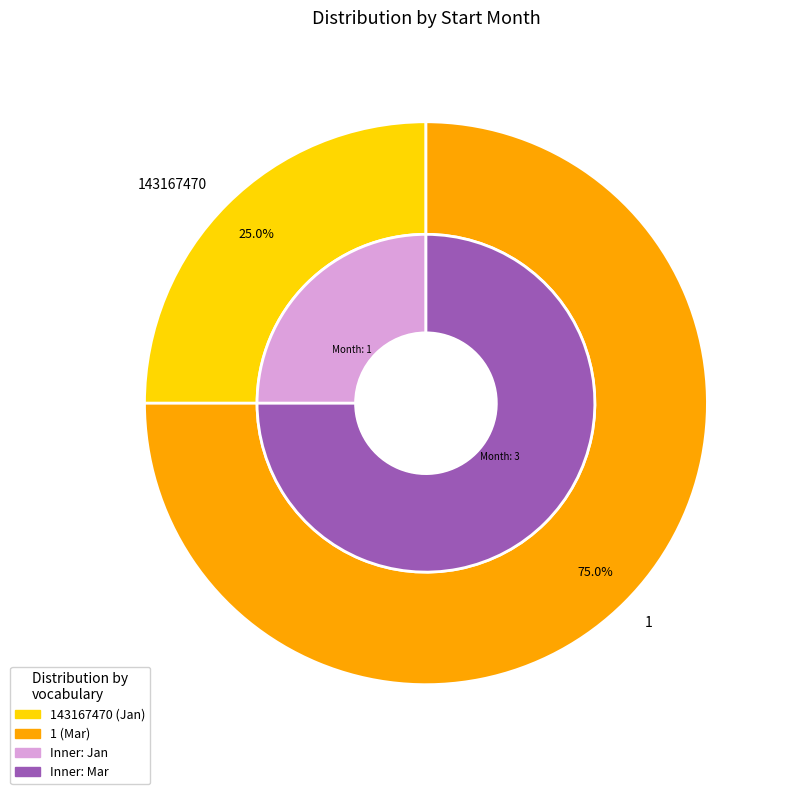

To the nearest percent, what portion does 143167470 represent?

25%